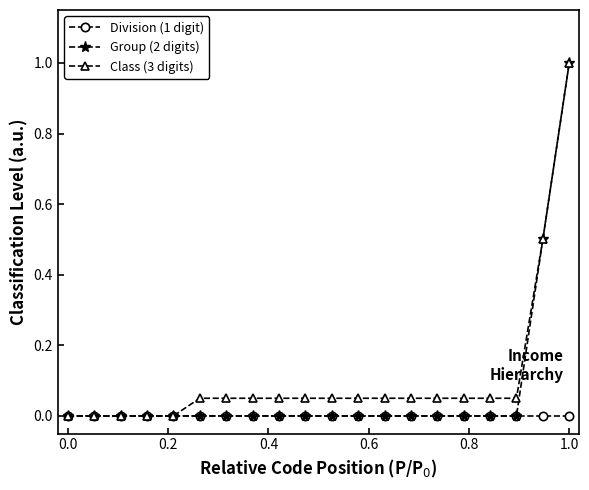

What is the highest value of the Group (2 digits) series?

1.0